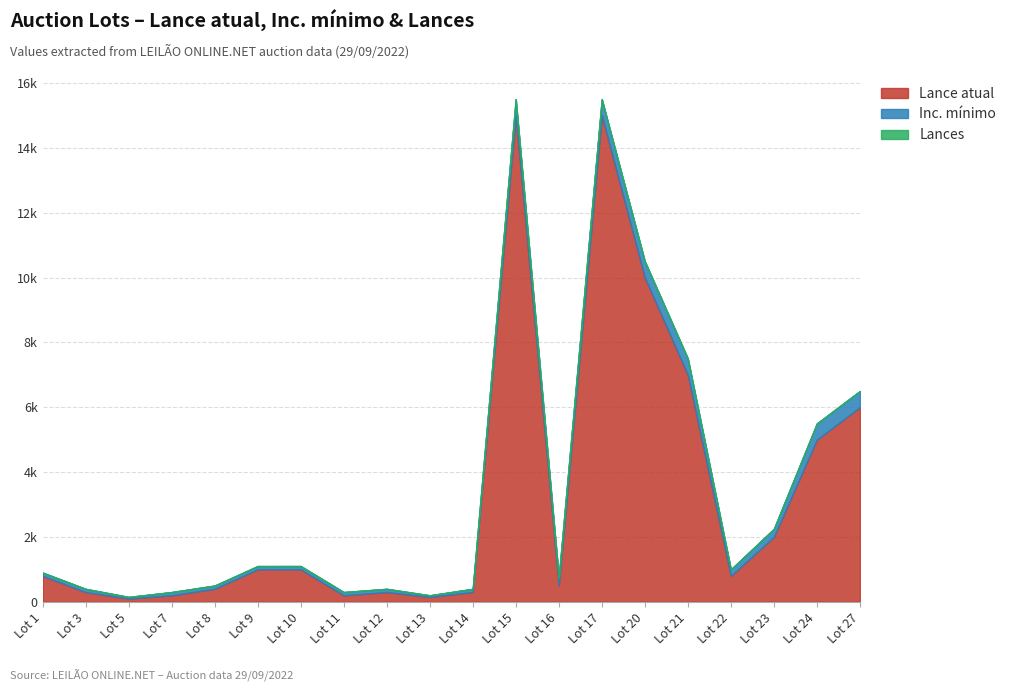

Which series has the widest spread of values?

Lance atual